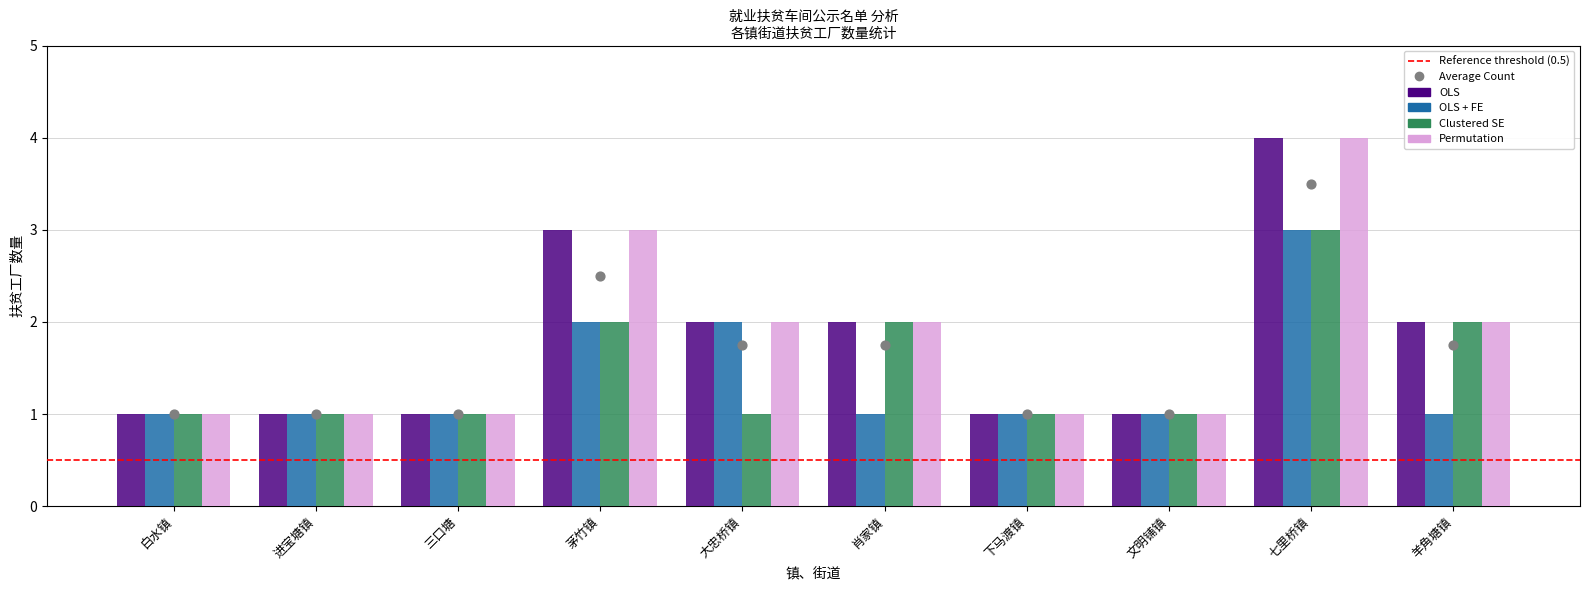

What is the total value across all series at 茅竹镇?

10